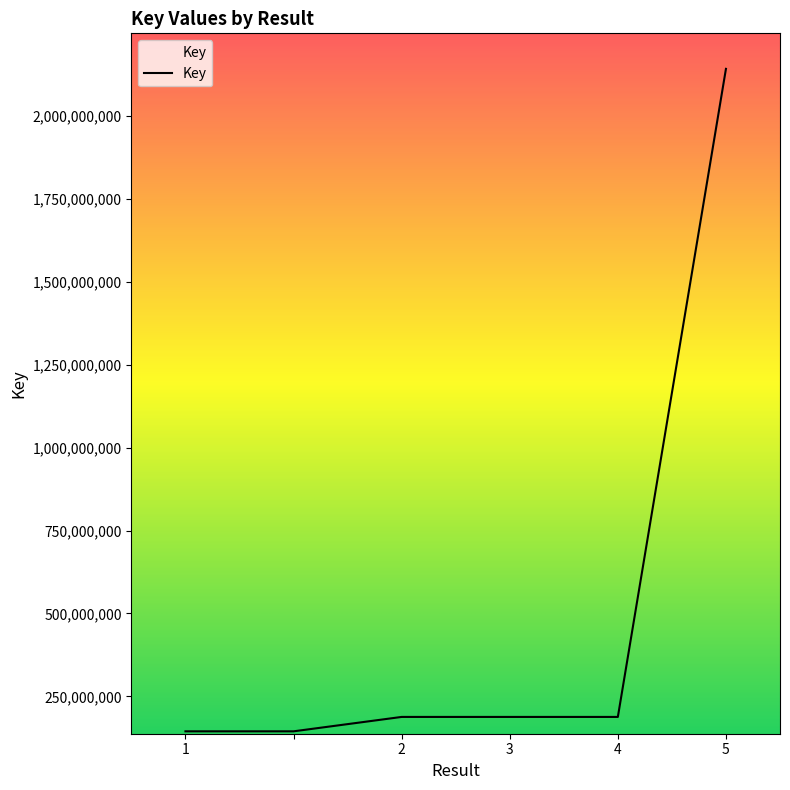

What is the greatest value displayed?

2142330096